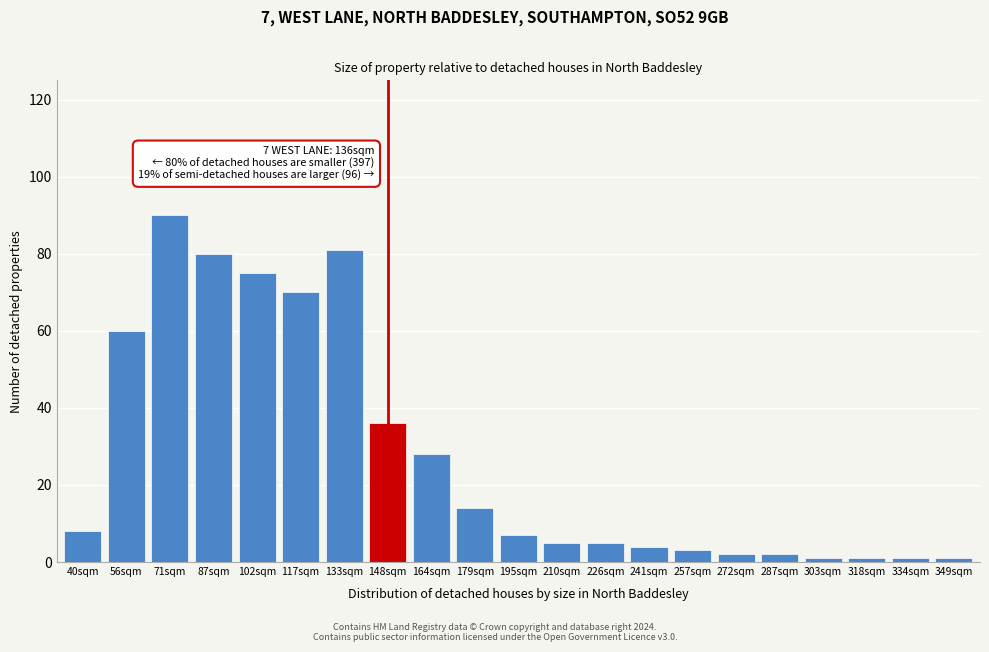

Reading left to right, list all the values displayed in this chart.

40sqm=8	56sqm=60	71sqm=90	87sqm=80	102sqm=75	117sqm=70	133sqm=81	148sqm=36	164sqm=28	179sqm=14	195sqm=7	210sqm=5	226sqm=5	241sqm=4	257sqm=3	272sqm=2	287sqm=2	303sqm=1	318sqm=1	334sqm=1	349sqm=1